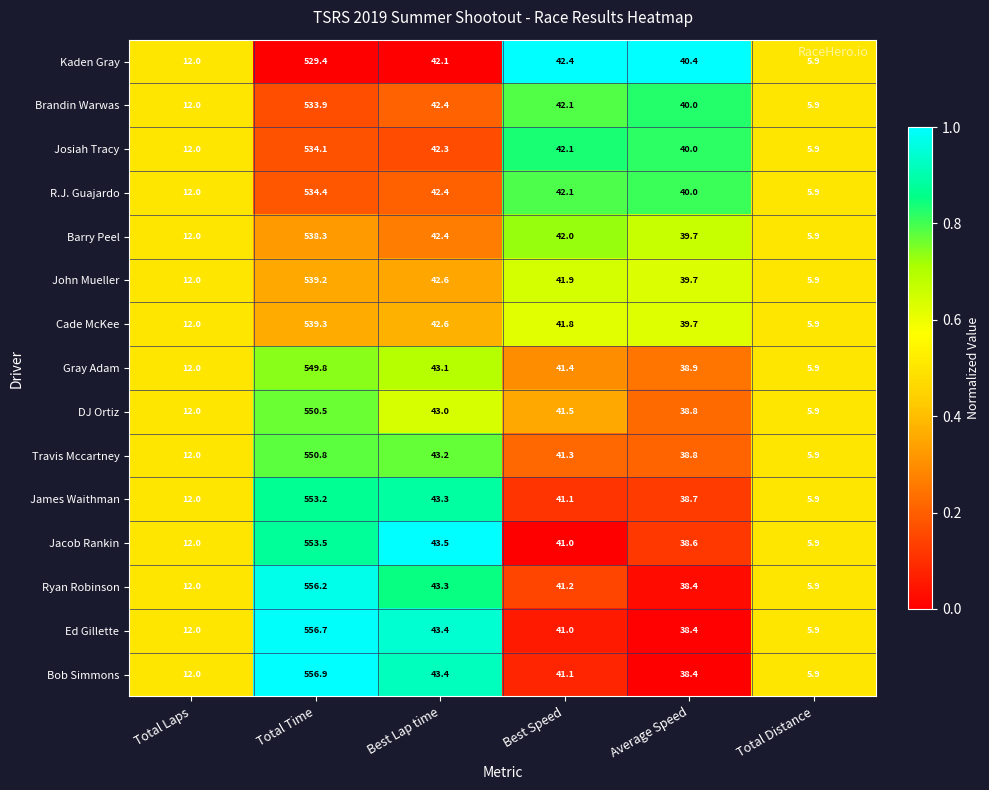

What is the minimum value shown in the chart?

5.9